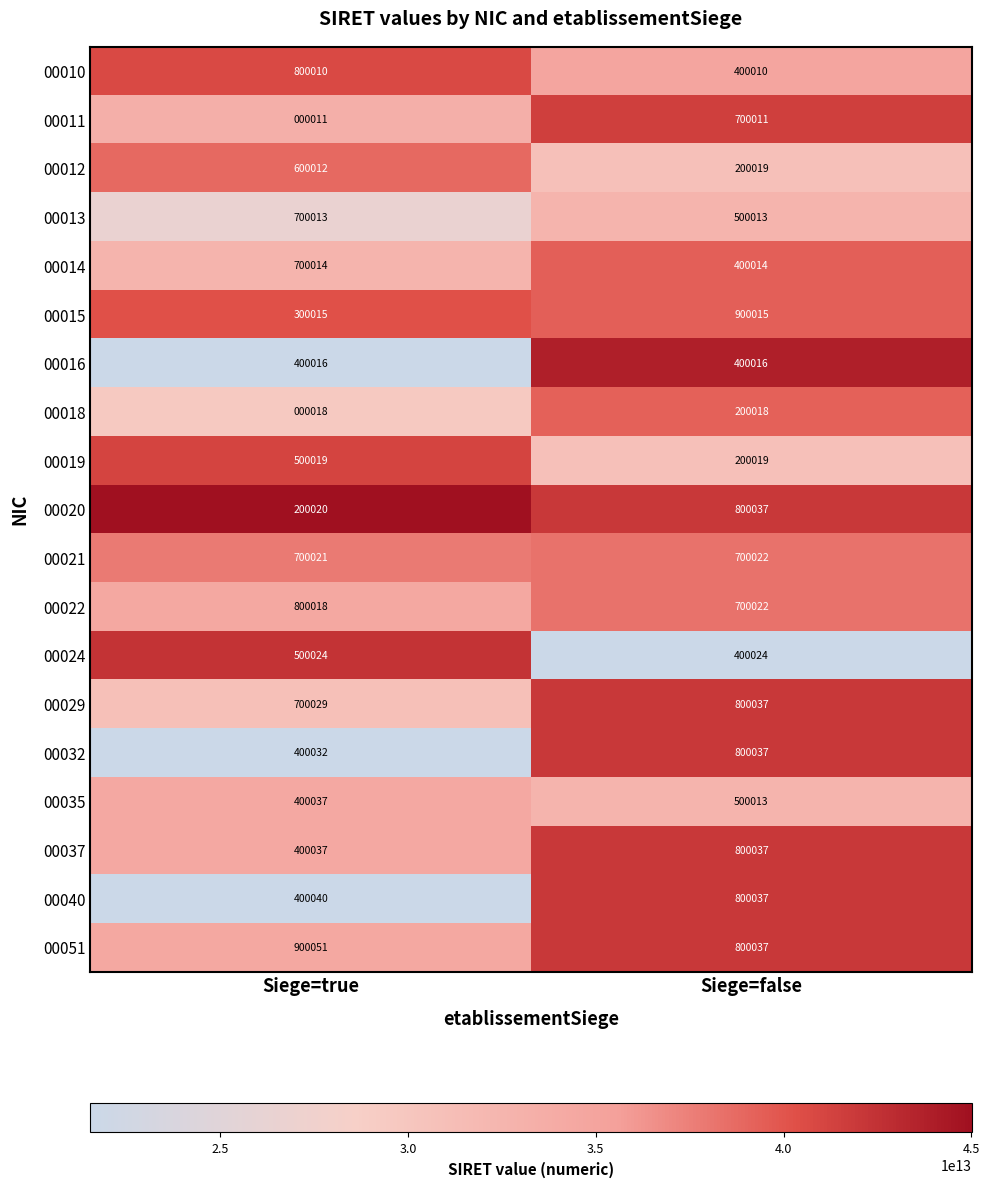

What is the greatest value displayed?

900051